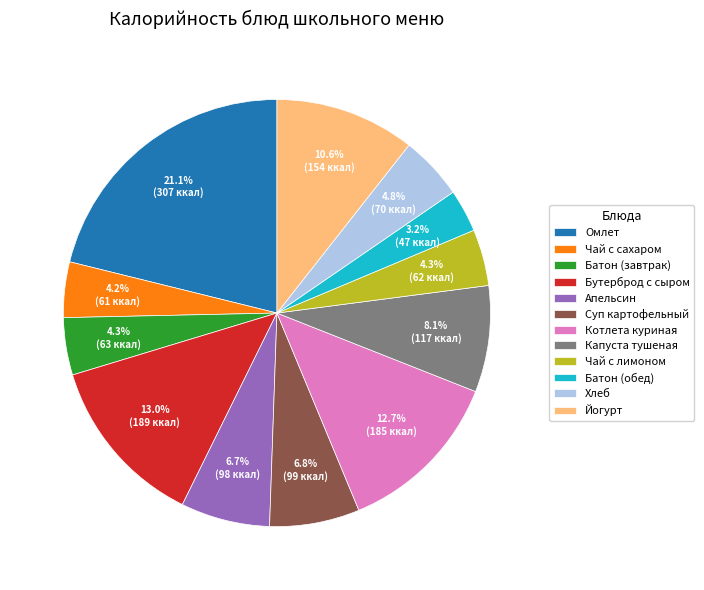

Does any single category account for the majority?

No